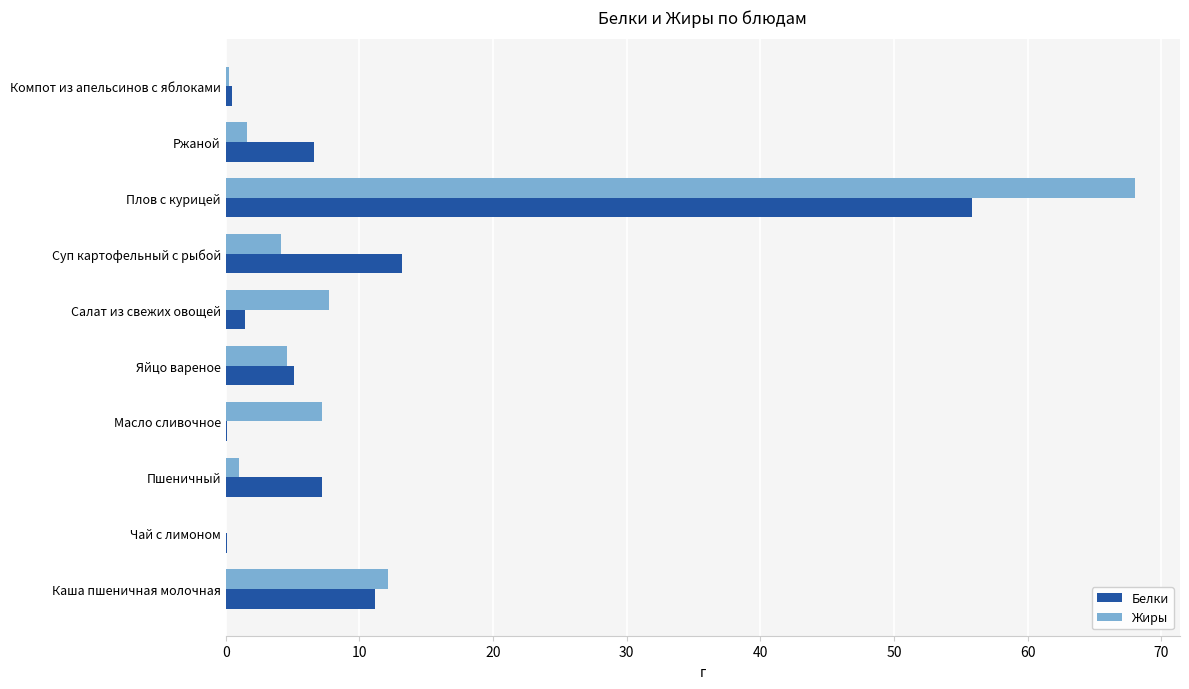

Between Плов с курицей and Компот из апельсинов с яблоками, which series saw the biggest shift?

Жиры